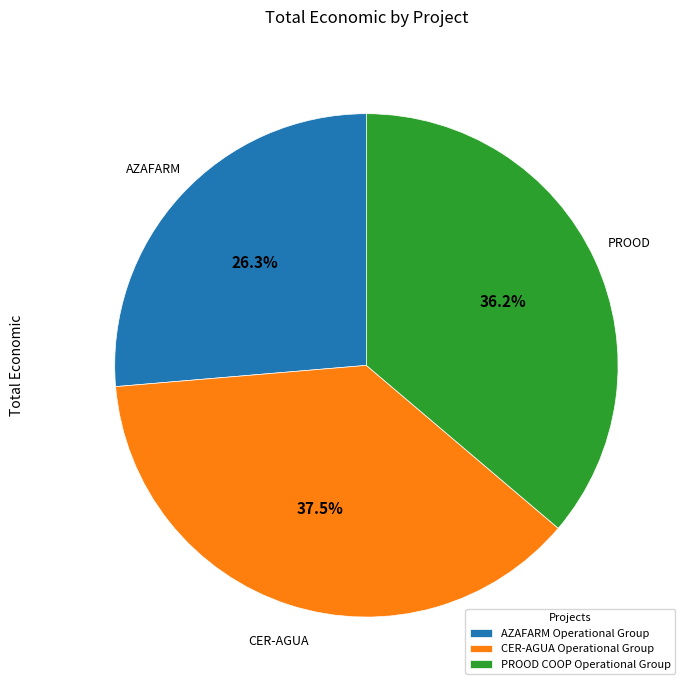

The AZAFARM Operational Group slice represents 34% of the pie. True or false?

False